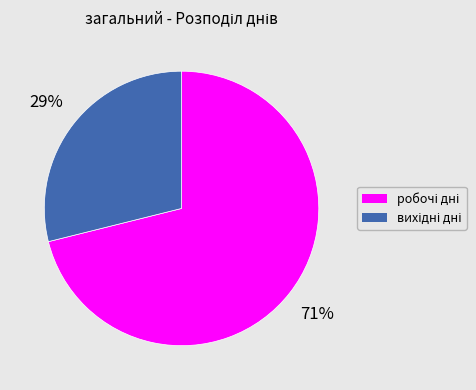

Is there any slice that represents more than half of the pie?

Yes